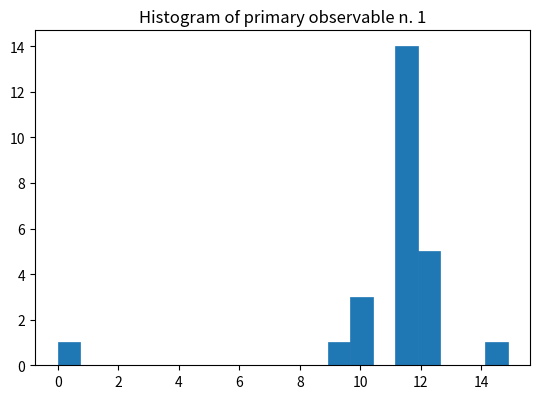

Around what value on the x-axis is the tallest bar? Give the approximate position of its centre, as read against the axis.

11.6